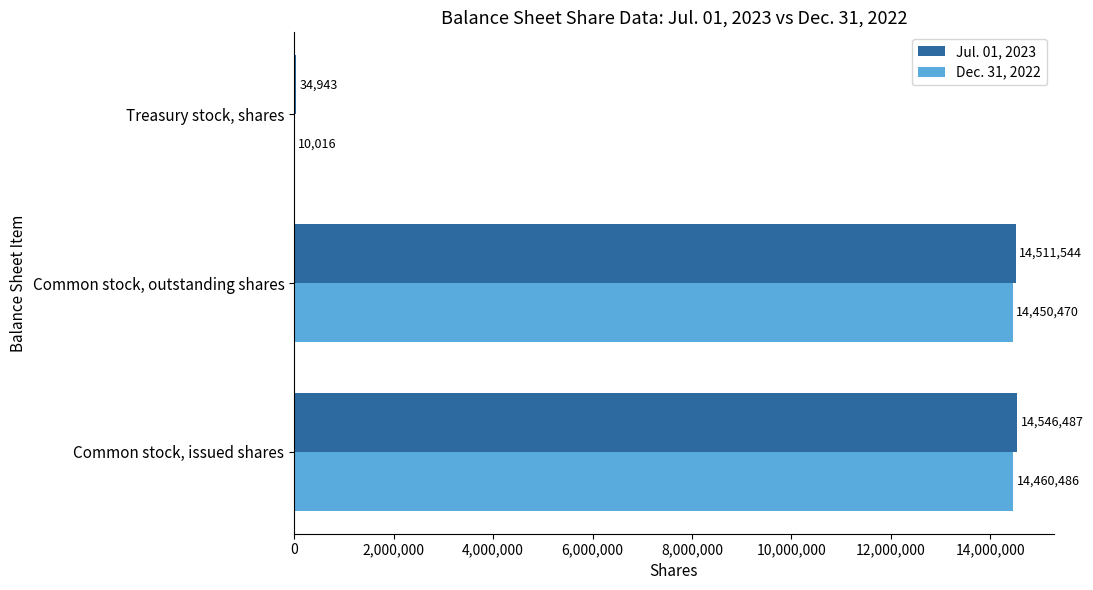

Which series has the largest total across all categories?

Jul. 01, 2023